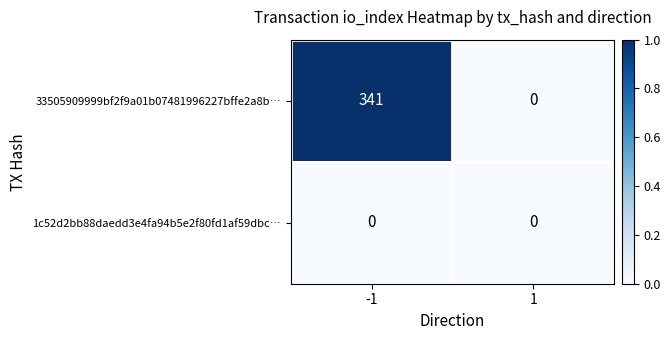

What is the total value across all series at -1?

341